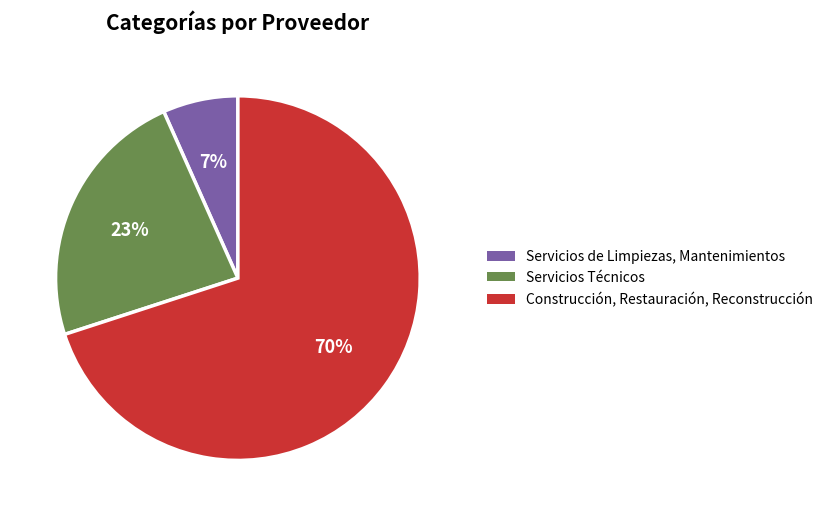

Do Construcción, Restauración, Reconstrucción and Servicios Técnicos together represent more than half of the pie?

Yes